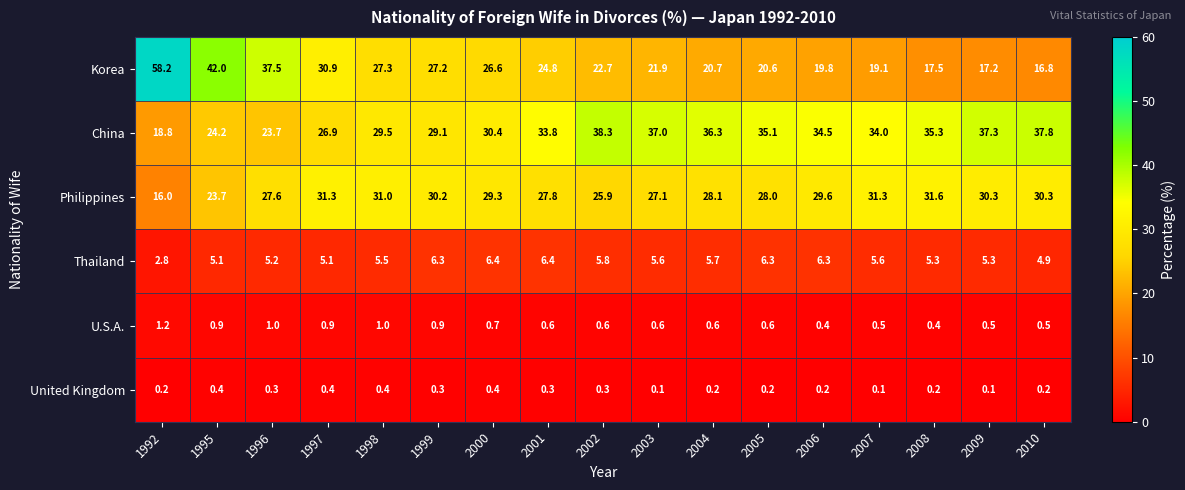

The United Kingdom series shows 0.6 at 1997. True or false?

False